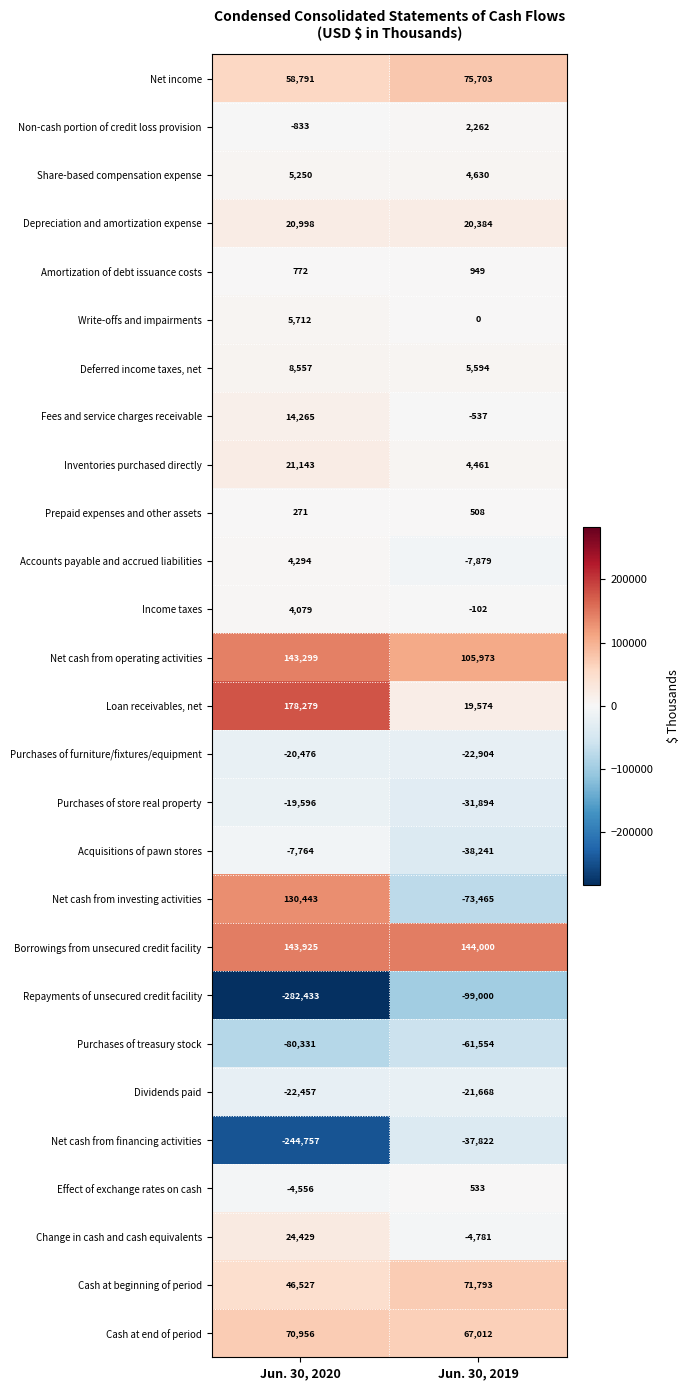

Where is Purchases of store real property nearest to the value -25745?

Jun. 30, 2020